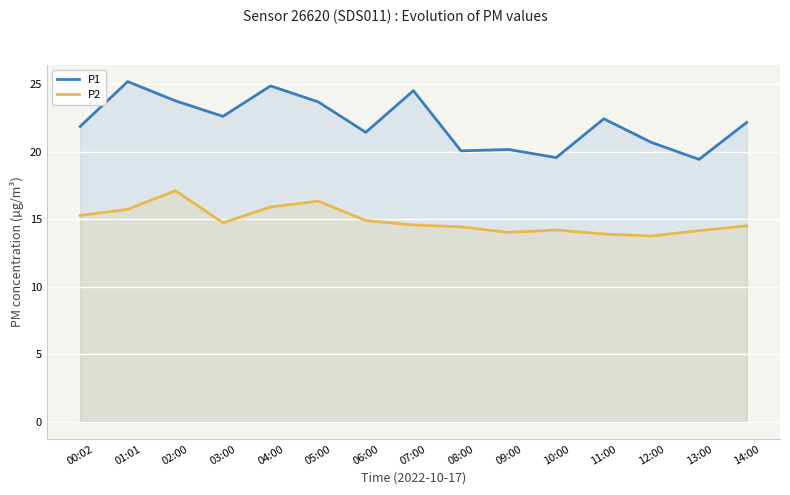

What is the difference between the maximum and minimum values in the P2 series?

3.4